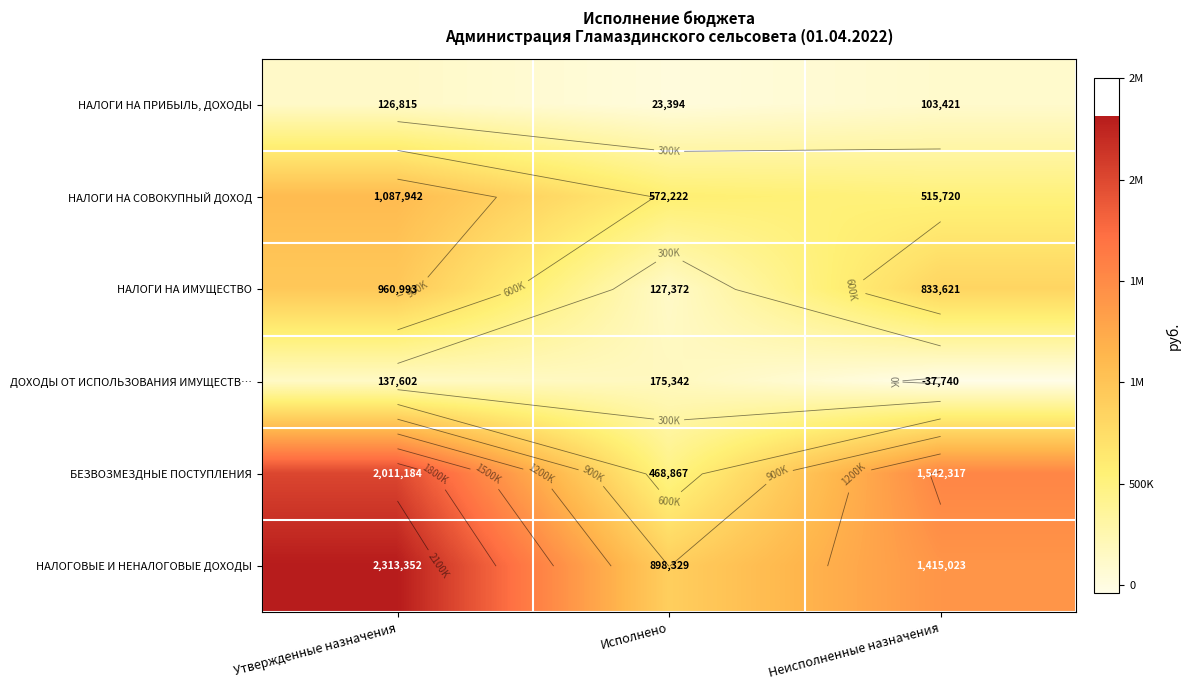

At Неисполненные назначения, list the series in order from smallest to largest.

ДОХОДЫ ОТ ИСПОЛЬЗОВАНИЯ ИМУЩЕСТВ…, НАЛОГИ НА ПРИБЫЛЬ, ДОХОДЫ, НАЛОГИ НА СОВОКУПНЫЙ ДОХОД, НАЛОГИ НА ИМУЩЕСТВО, НАЛОГОВЫЕ И НЕНАЛОГОВЫЕ ДОХОДЫ, БЕЗВОЗМЕЗДНЫЕ ПОСТУПЛЕНИЯ